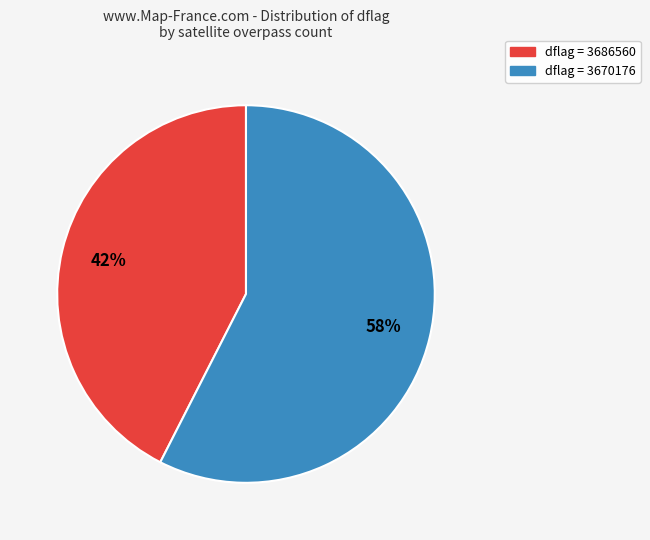

To the nearest percent, what is the combined percentage of dflag = 3670176 and dflag = 3686560?

100%